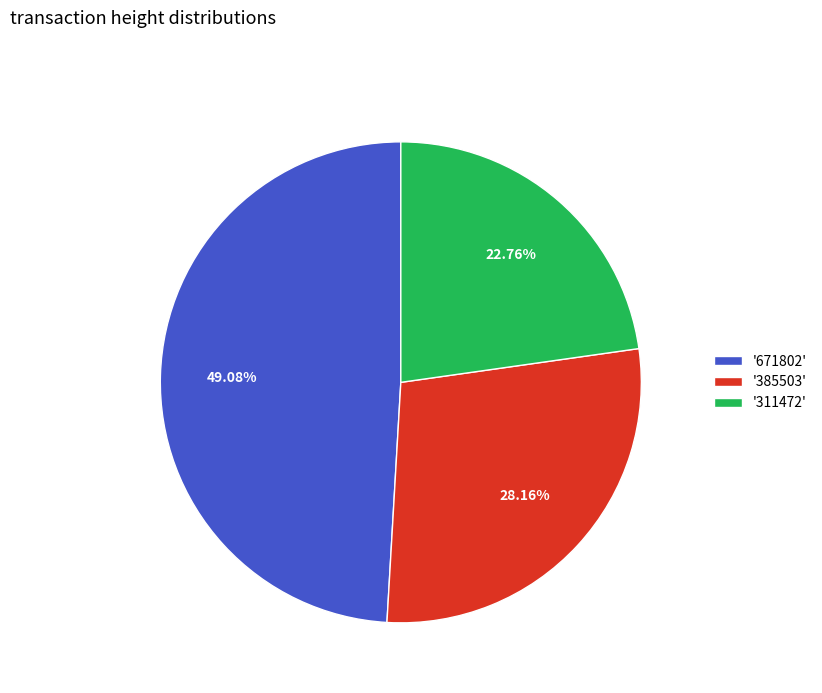

How many slices are in this pie chart?

3